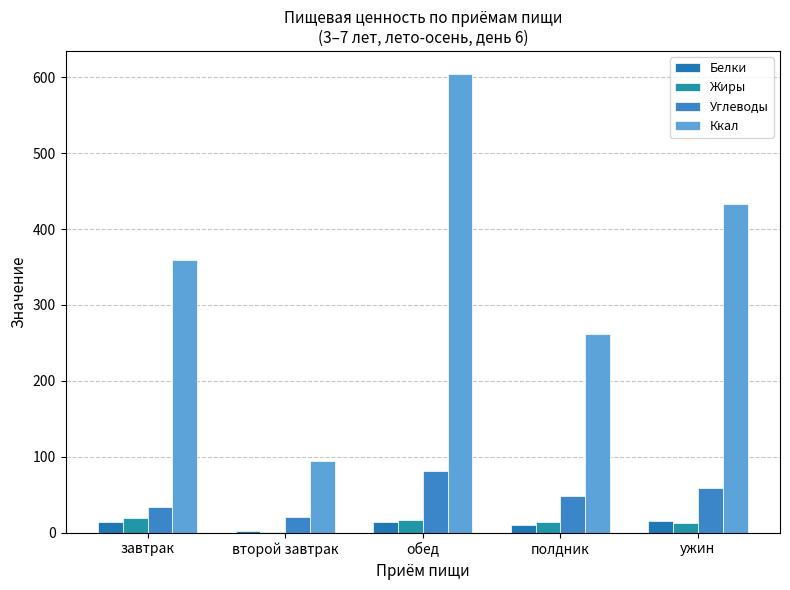

Count the number of data series in this chart.

4